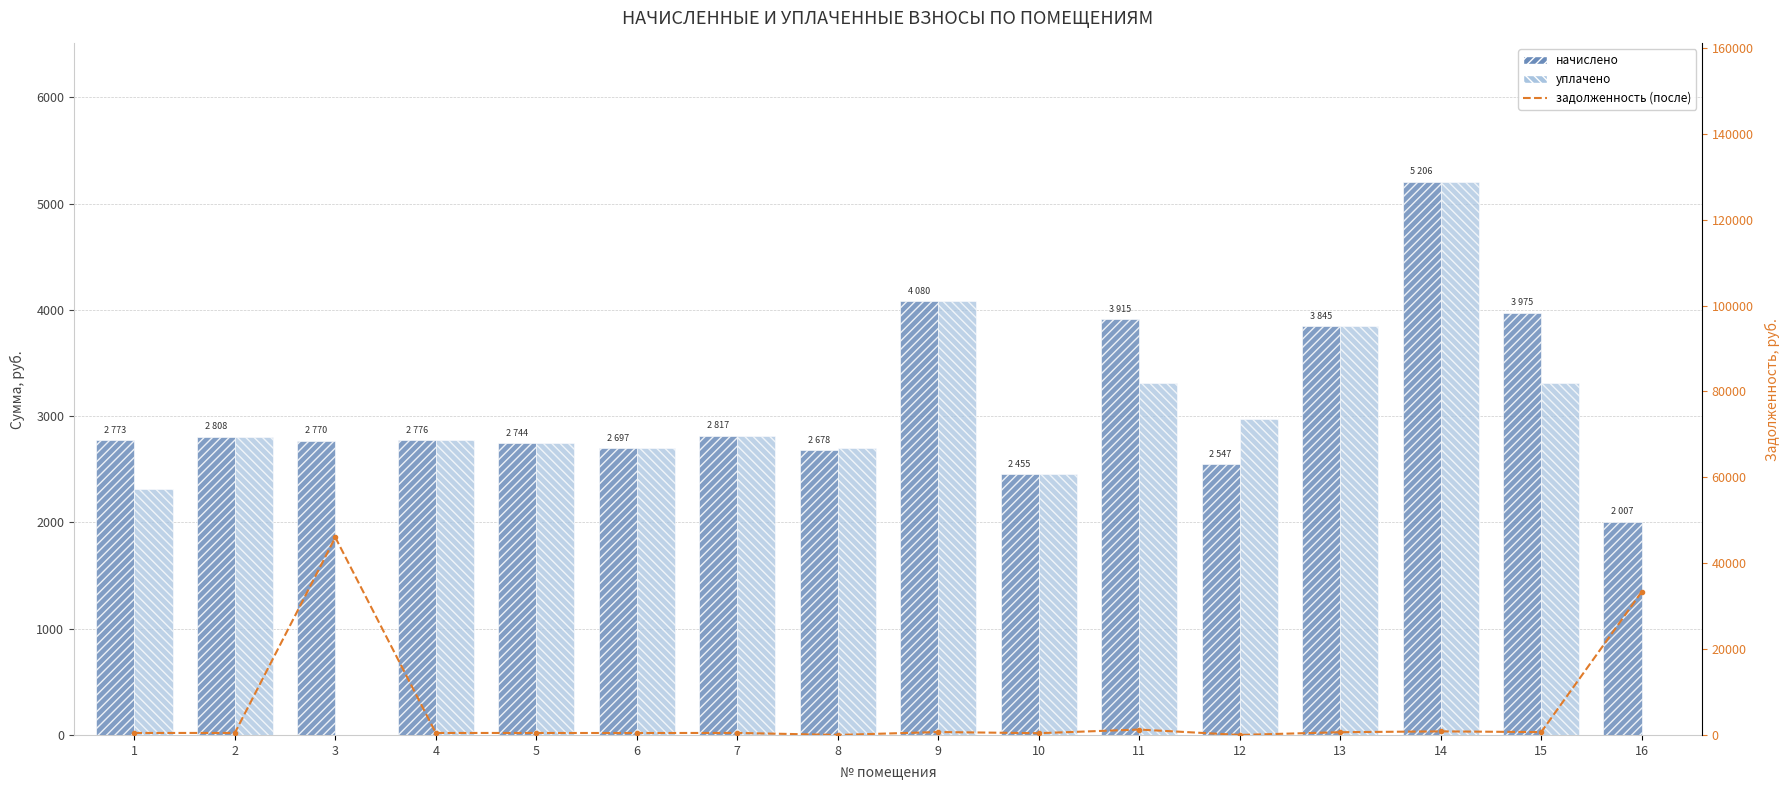

Which series has the largest total across all categories?

задолженность (после)